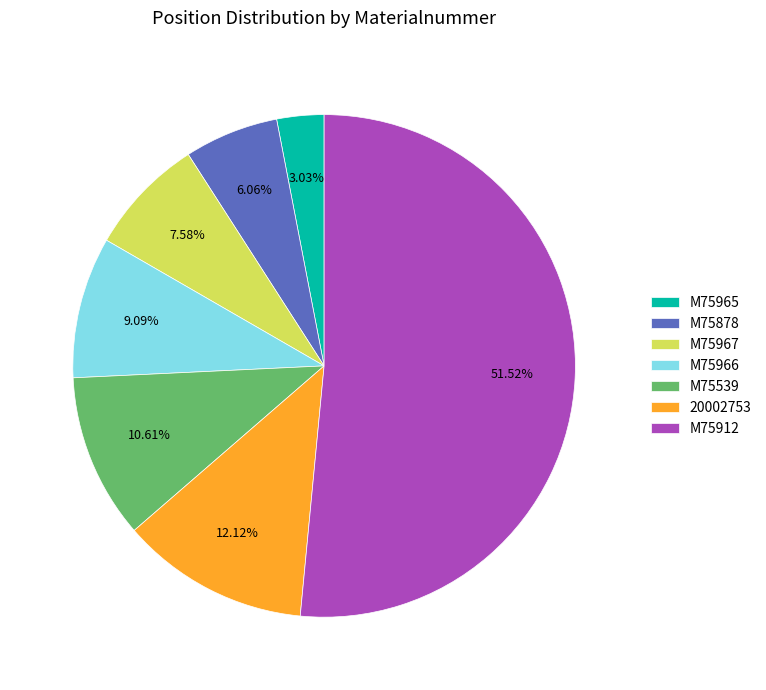

Count the number of slices in the pie.

7